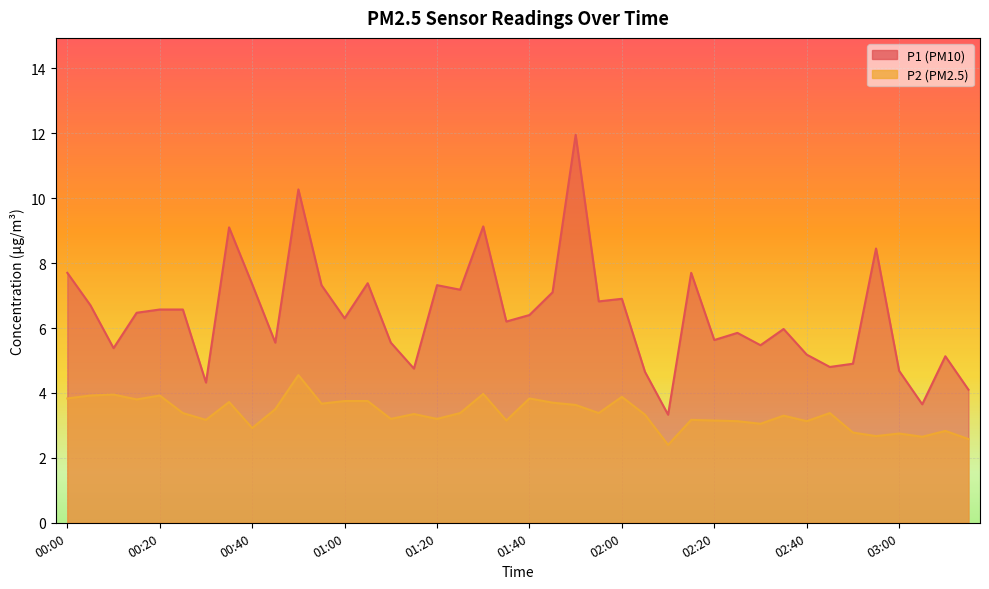

What is the average value of the P1 series?

6.4